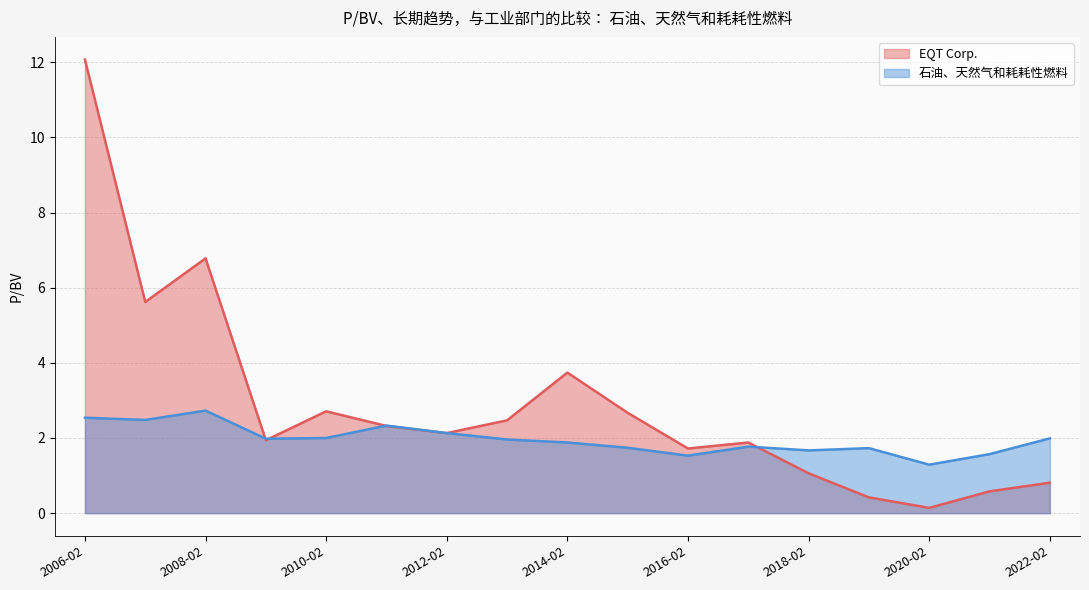

How many series are shown in this chart?

2